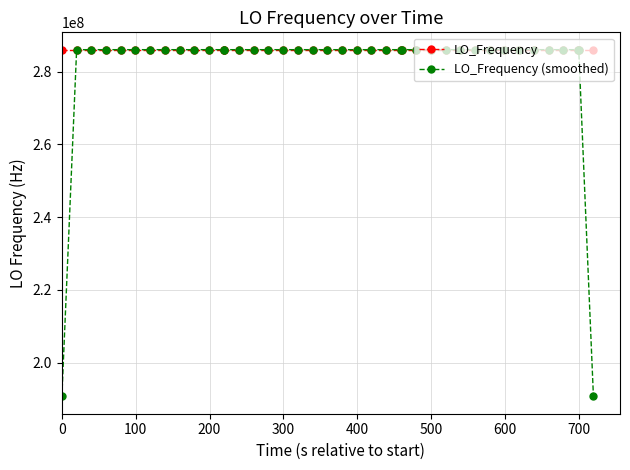

List the series in order of their overall mean, lowest first.

LO_Frequency (smoothed), LO_Frequency